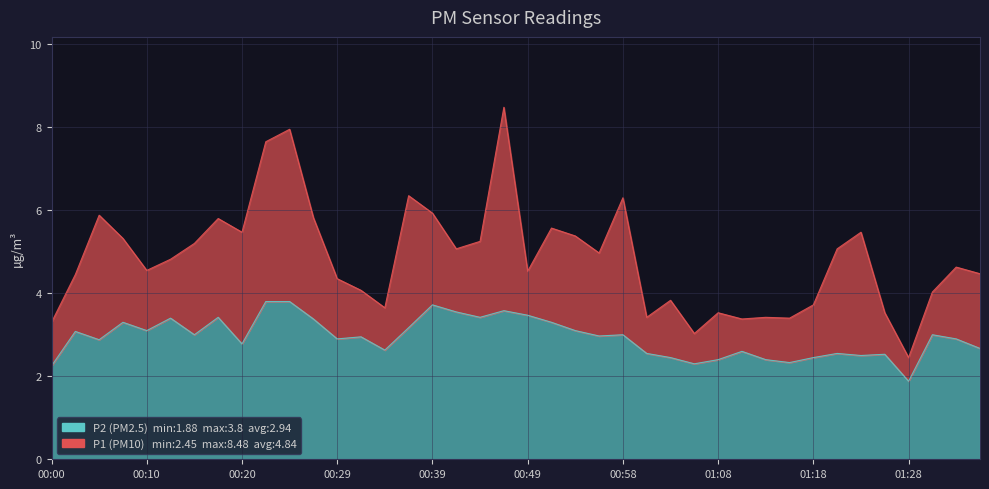

How many lines are shown in the chart?

2